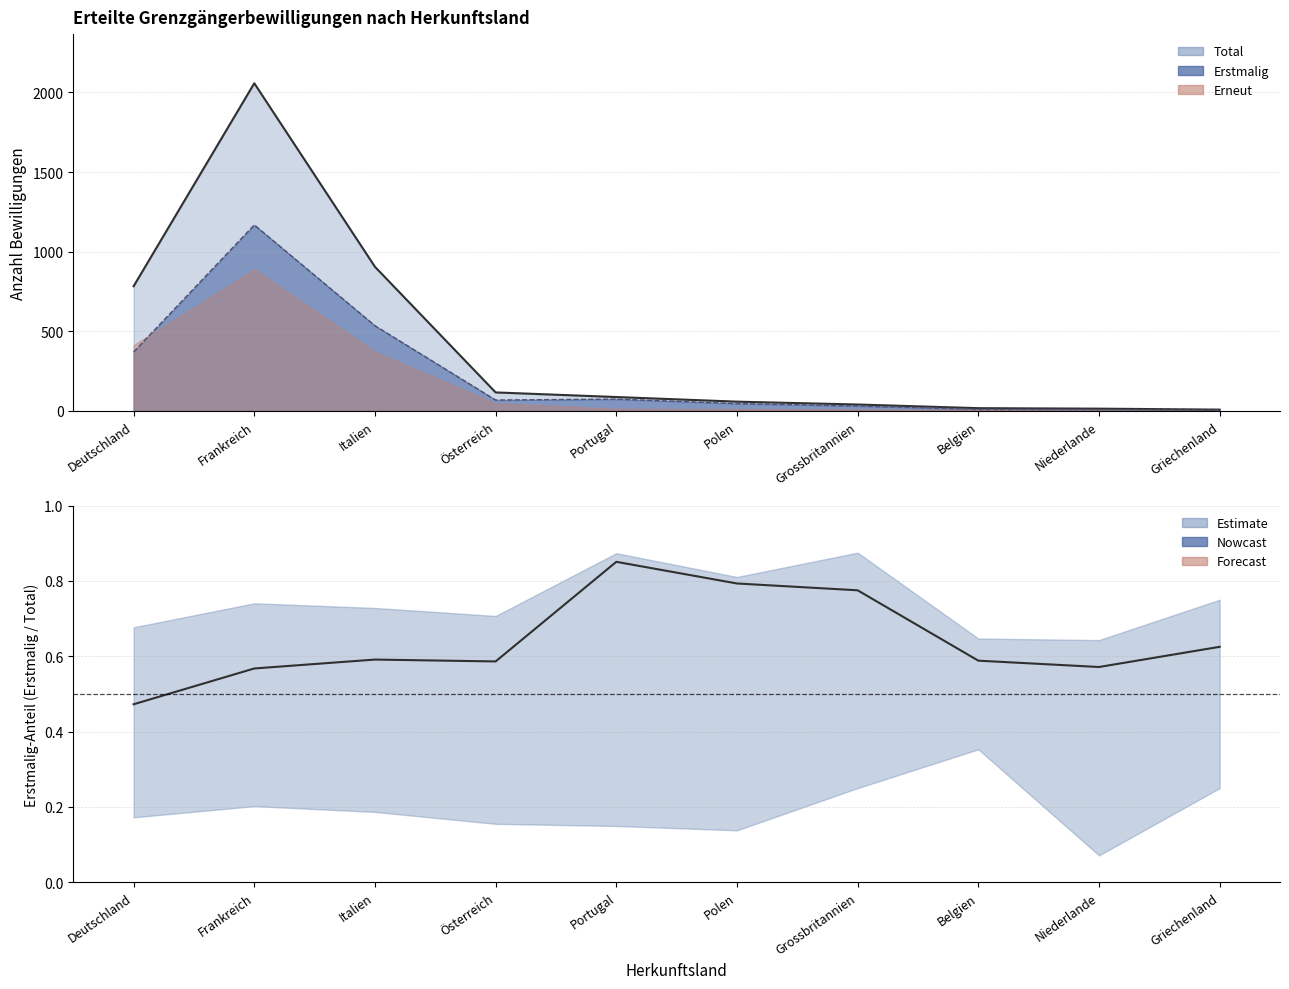

The chart shows a value of 0.8 at Italien. True or false?

False